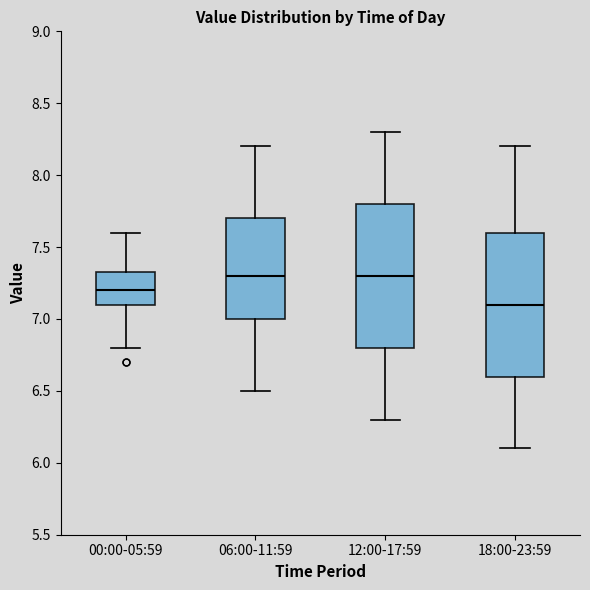

Reading left to right, read every box against the y-axis: the position of its median line, the range the box covers, and the ends of its whiskers. The values are not printed on the chart, so give them approximately, as read against the axis.

00:00-05:59: median 7.20, box 7.10 to 7.35, whiskers 6.80 to 7.60
06:00-11:59: median 7.30, box 7.00 to 7.70, whiskers 6.50 to 8.20
12:00-17:59: median 7.30, box 6.80 to 7.80, whiskers 6.30 to 8.30
18:00-23:59: median 7.10, box 6.60 to 7.60, whiskers 6.10 to 8.20